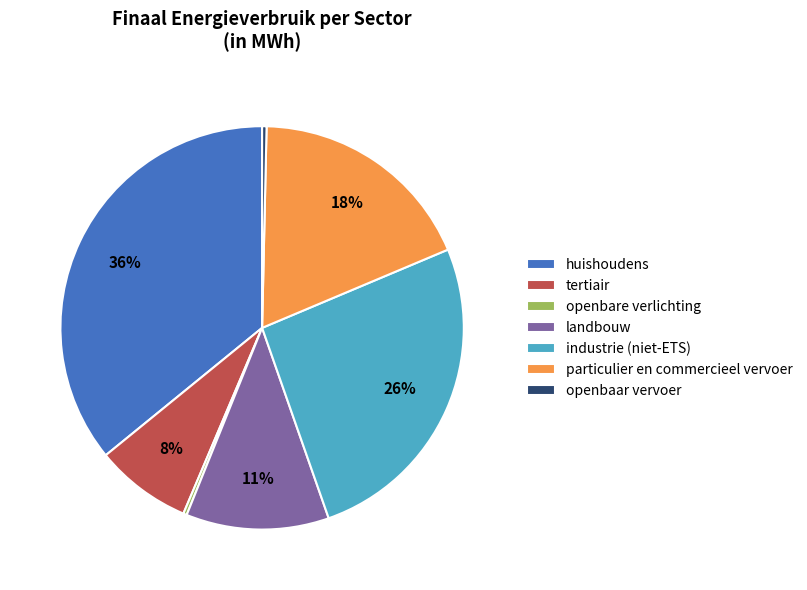

What percentage is the landbouw slice, to the nearest percent?

11%